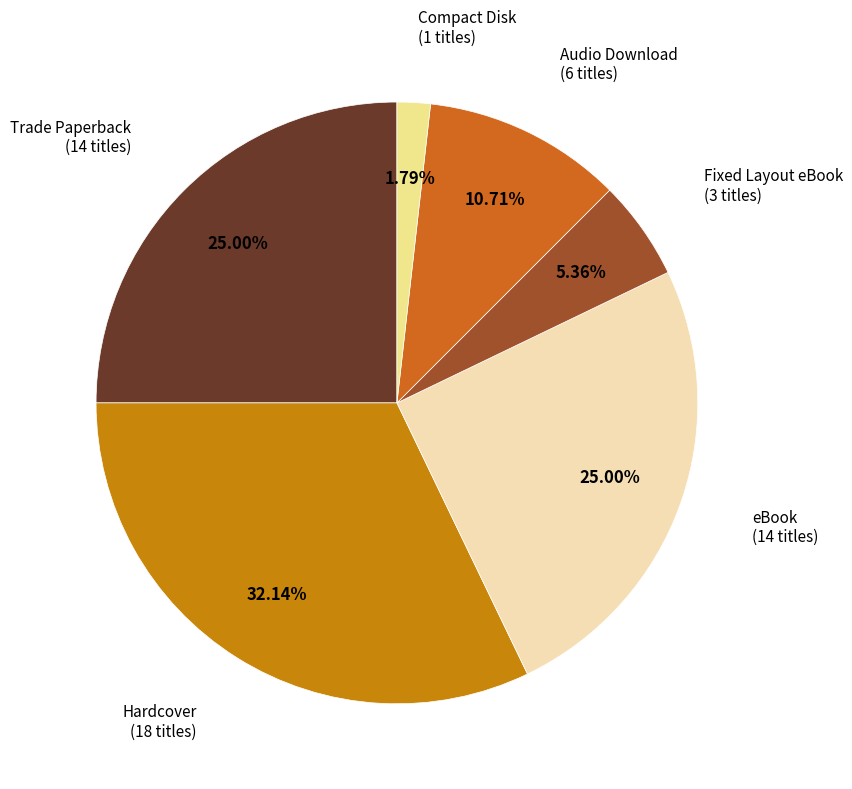

The eBook slice represents 36% of the pie. True or false?

False